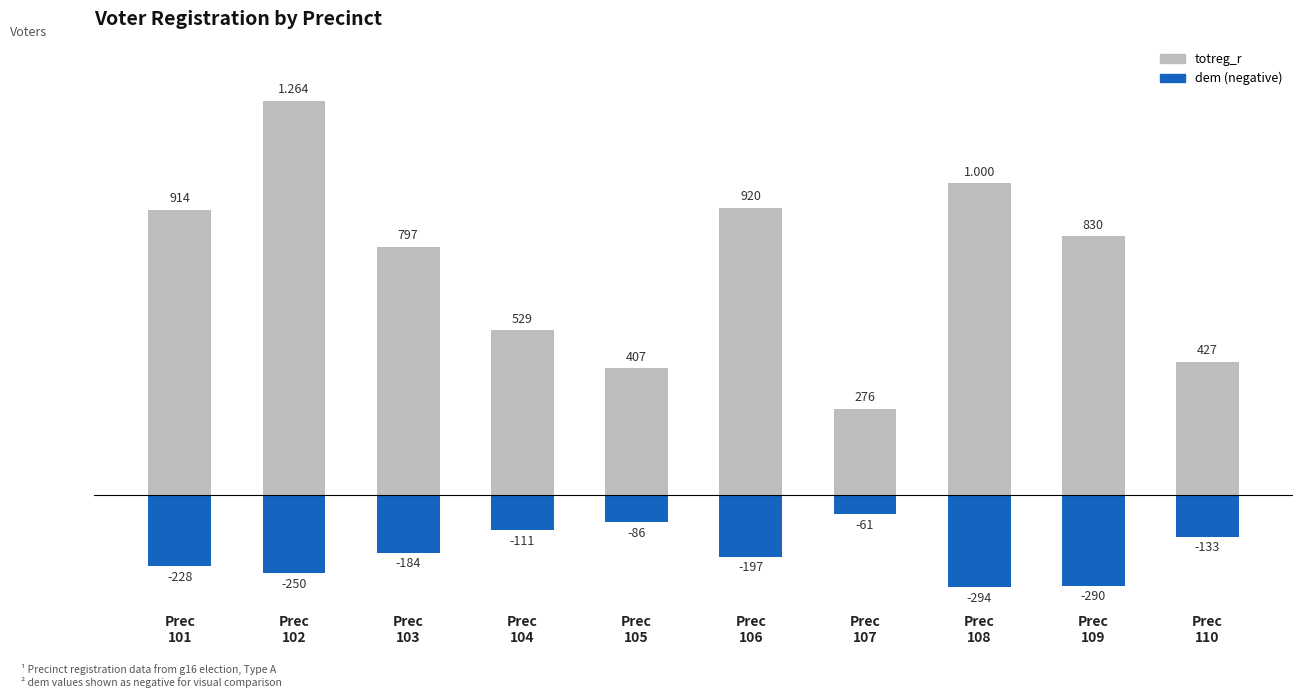

Rank the series at Prec
107 from lowest to highest value.

dem, totreg_r